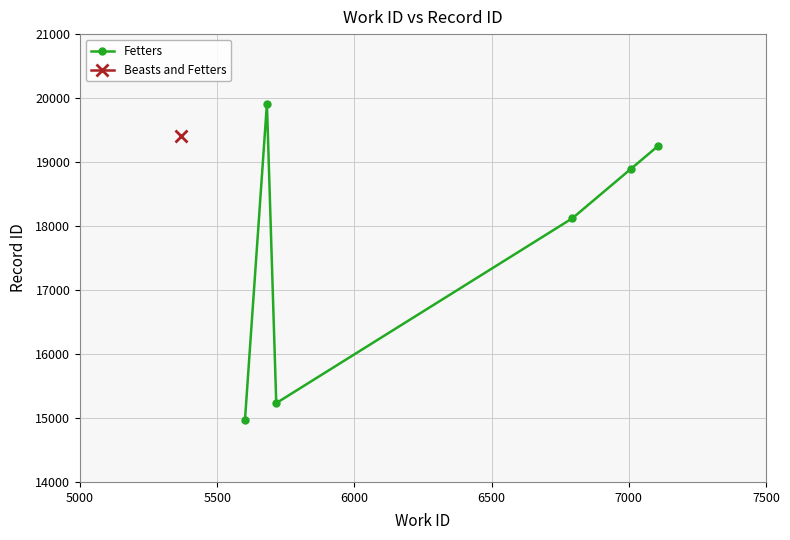

What is the difference between the maximum and minimum values?

4943